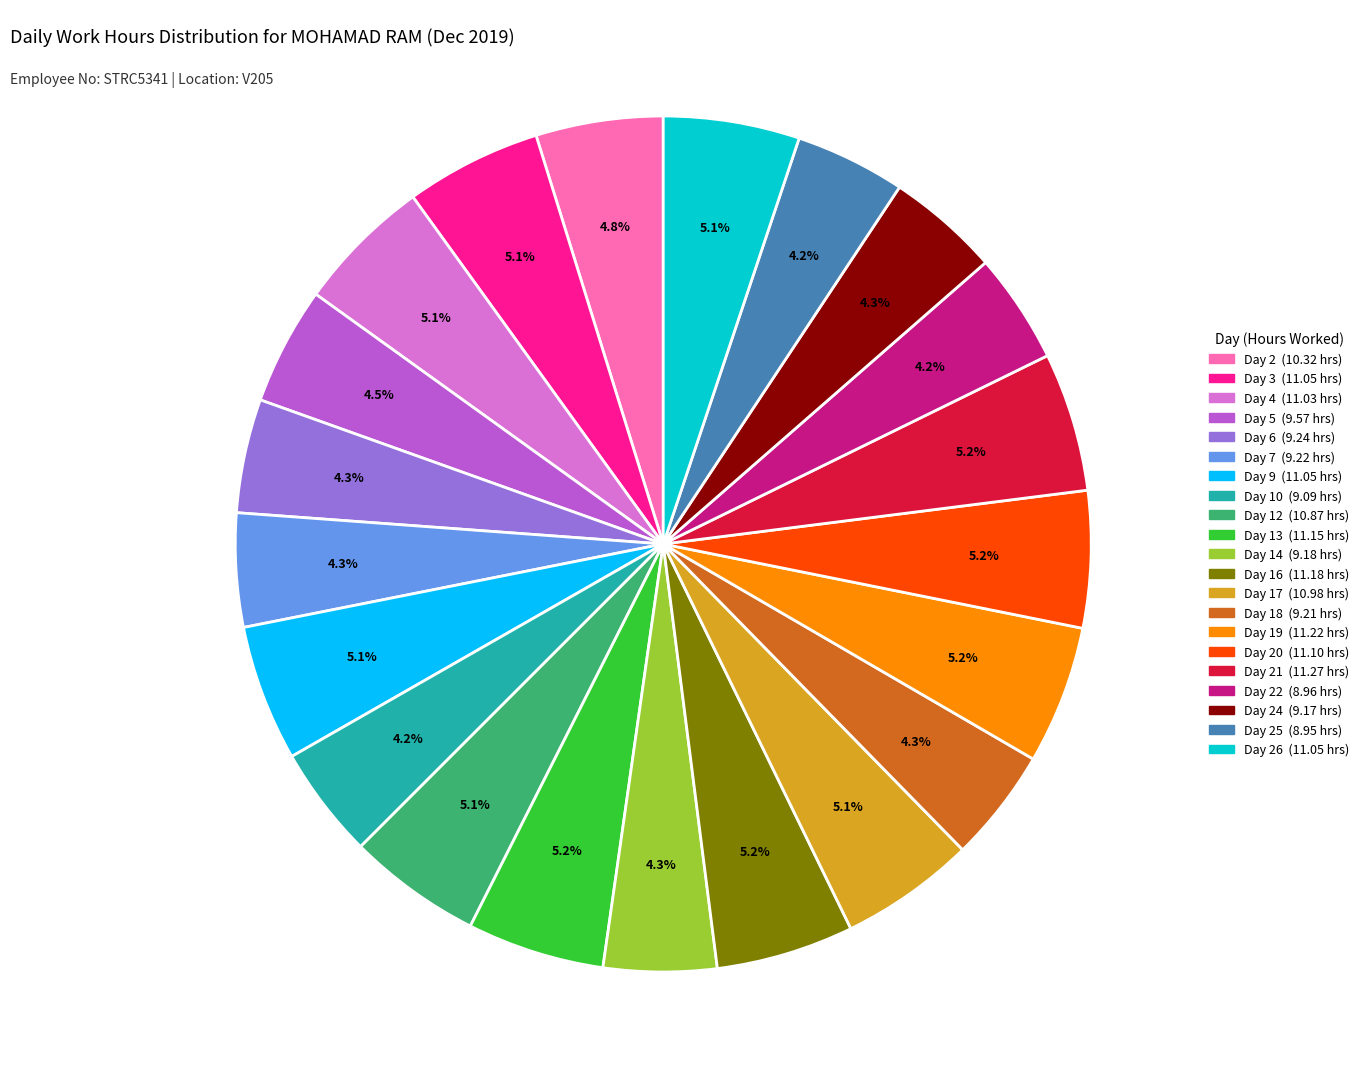

Is there a majority slice in this chart?

No